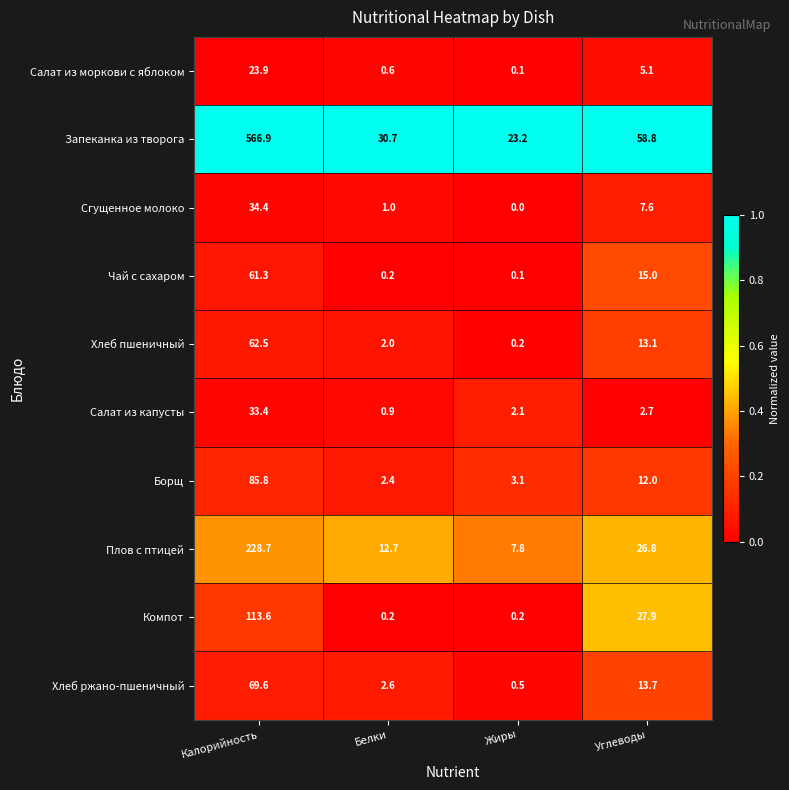

Which series has the largest range (max minus min)?

Запеканка из творога